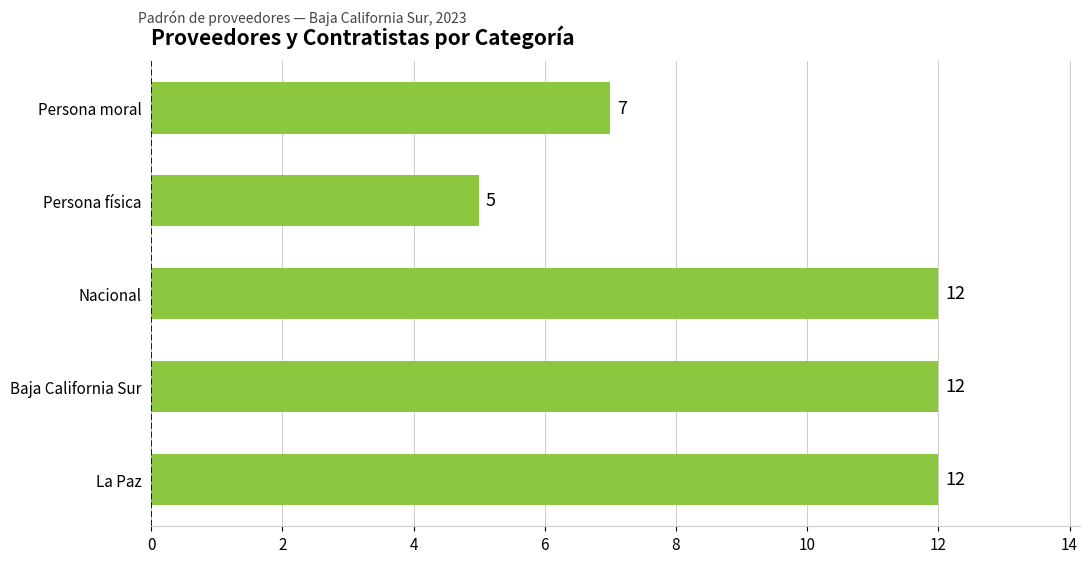

What is the difference between the maximum and minimum values?

7